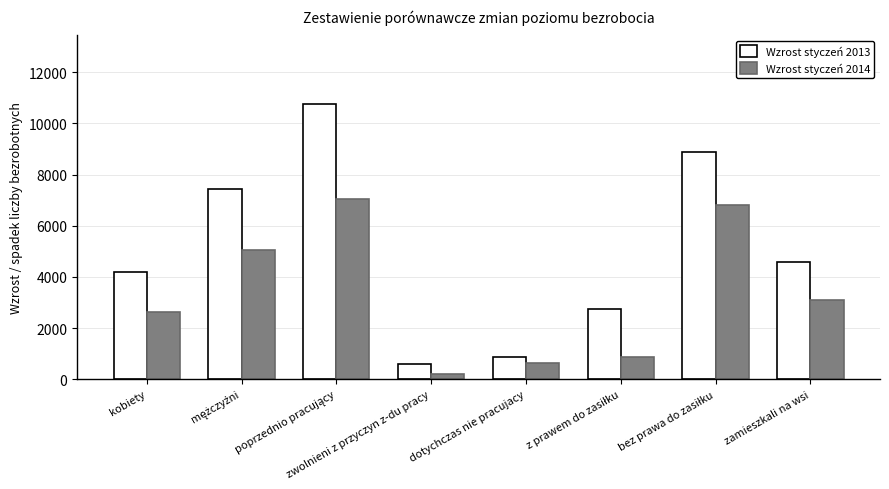

List the series in order of their peak value, highest first.

Wzrost styczeń 2013, Wzrost styczeń 2014